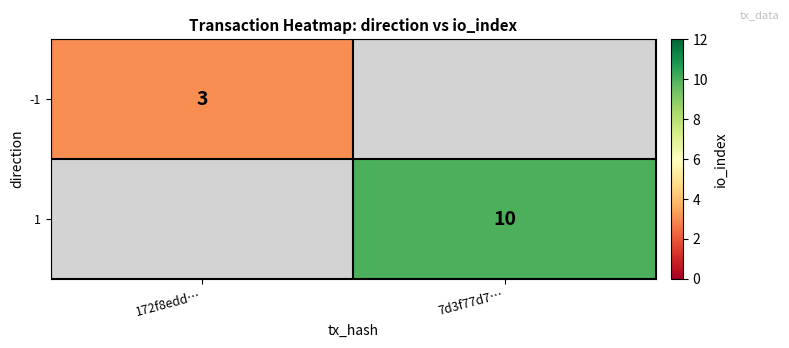

Is the value of -1 at 172f8edd… greater than the value of 1 at 7d3f77d7…?

No